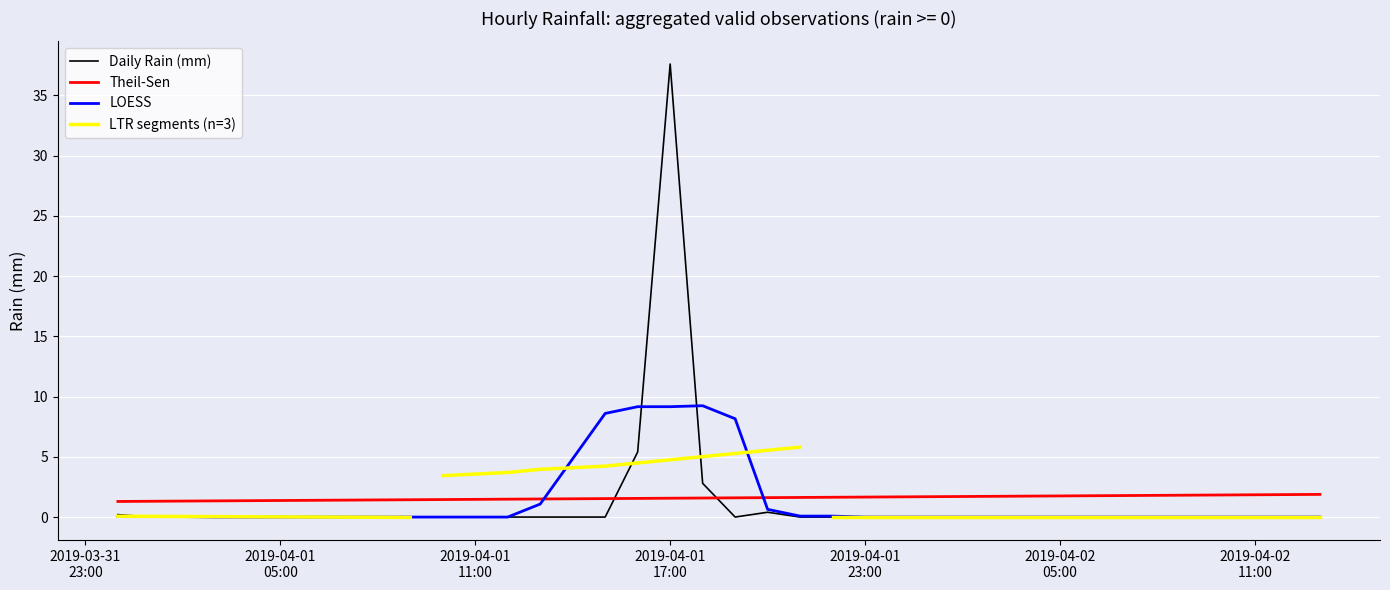

At which category does the data reach its first local peak?

2019-04-01 17:00